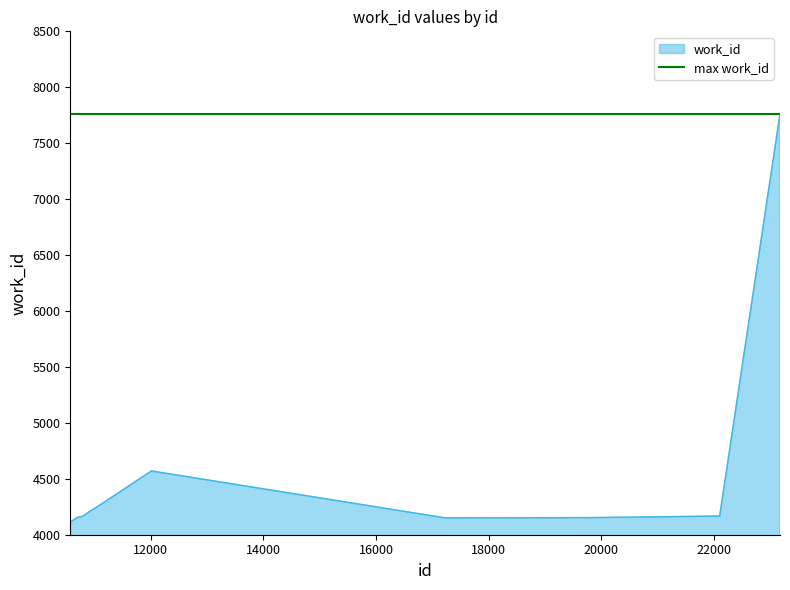

What is the value of the 1st point from the left?

4112